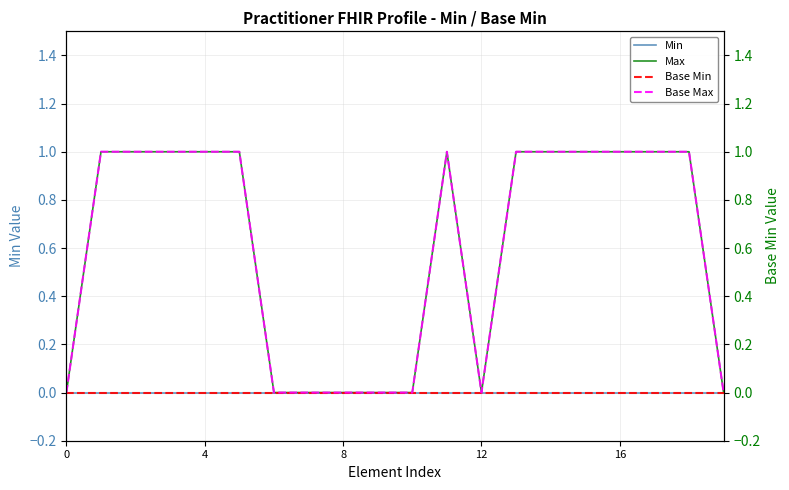

Reading right to left, extract all data points from this chart.

Min: 0	0	0	0	0	0	0	0	0	0	0	0	0	0	0	0	0	0	0	0
Max: 0	1	1	1	1	1	1	0	1	0	0	0	0	0	1	1	1	1	1	0
Base Min: 0	0	0	0	0	0	0	0	0	0	0	0	0	0	0	0	0	0	0	0
Base Max: 0	1	1	1	1	1	1	0	1	0	0	0	0	0	1	1	1	1	1	0